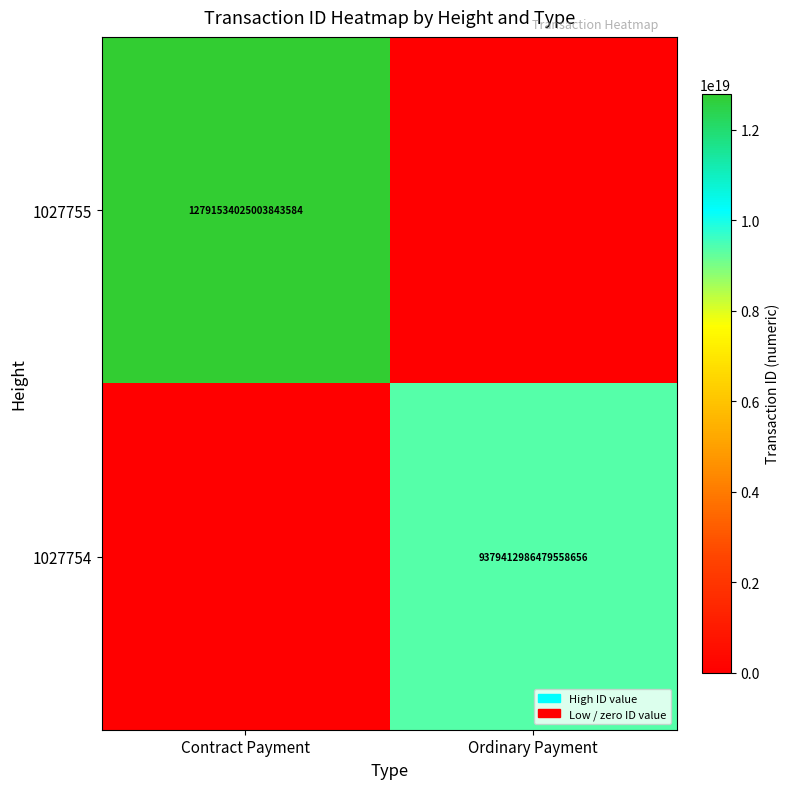

Is it true that 1027754 equals 2300749356207569920 at Ordinary Payment?

False